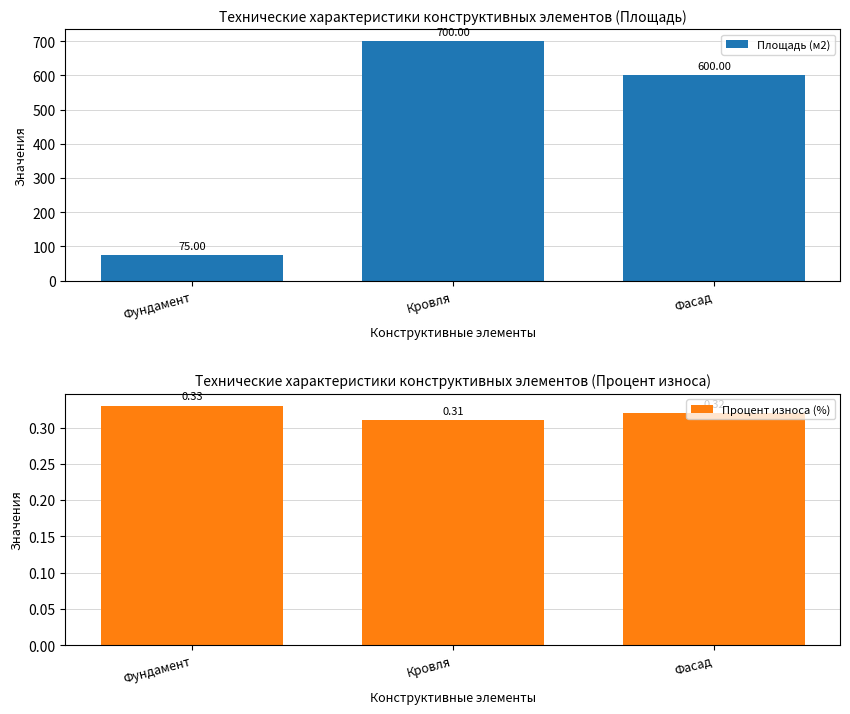

Between Кровля and Фасад, which series saw the biggest shift?

Площадь (м2)